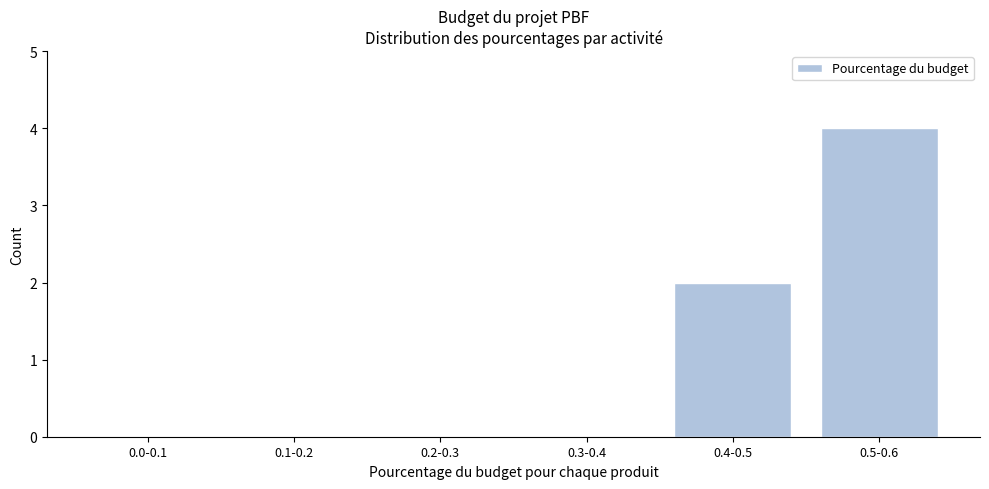

Reading left to right, transcribe all the data shown in this chart.

0.0-0.1=0	0.1-0.2=0	0.2-0.3=0	0.3-0.4=0	0.4-0.5=2	0.5-0.6=4